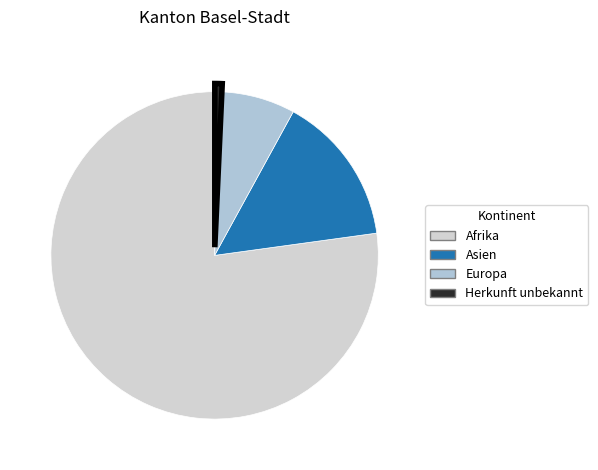

Is it true that Asien is 24% of the pie?

False